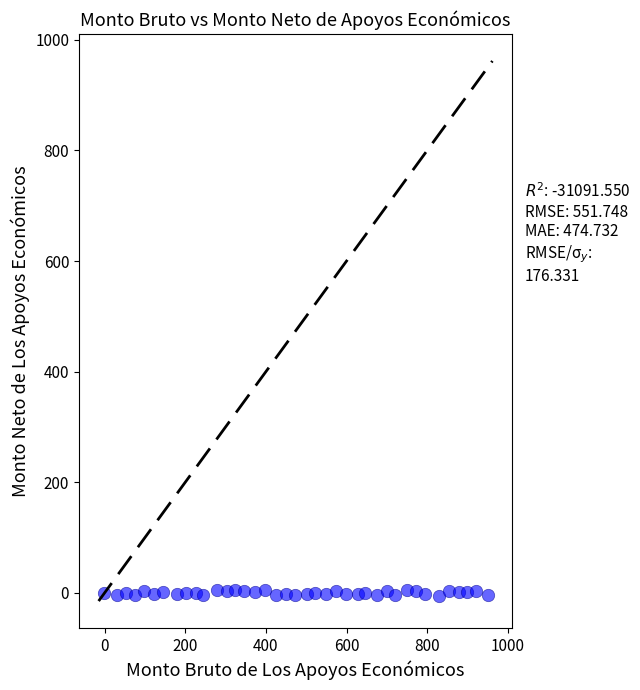

What is the range of X values (max minus min)?

953.1